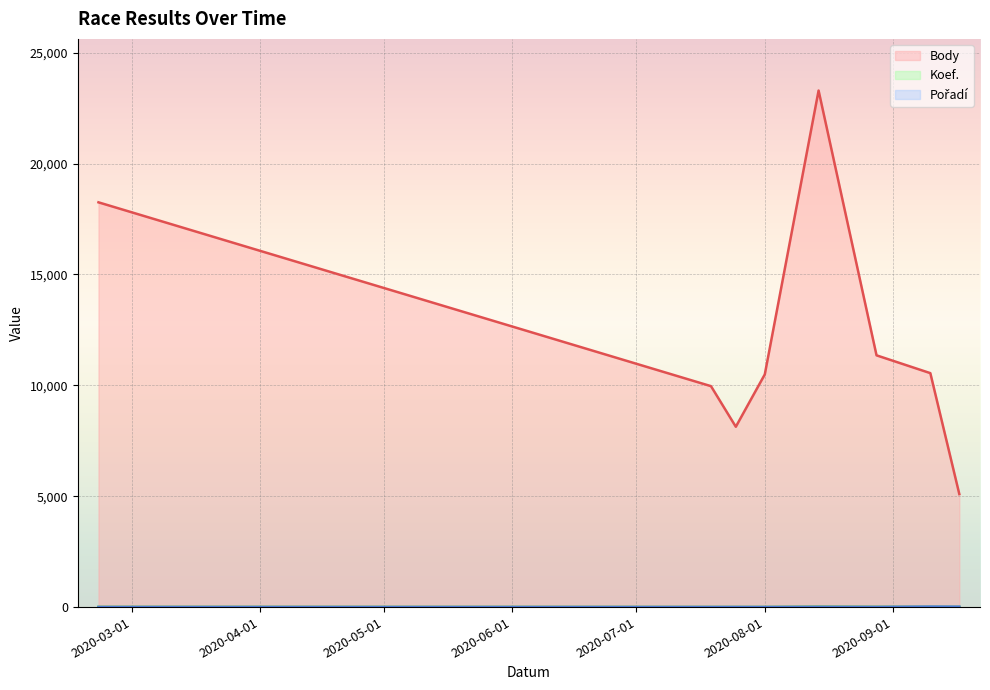

Where is the first local minimum for Body?

2020-07-25